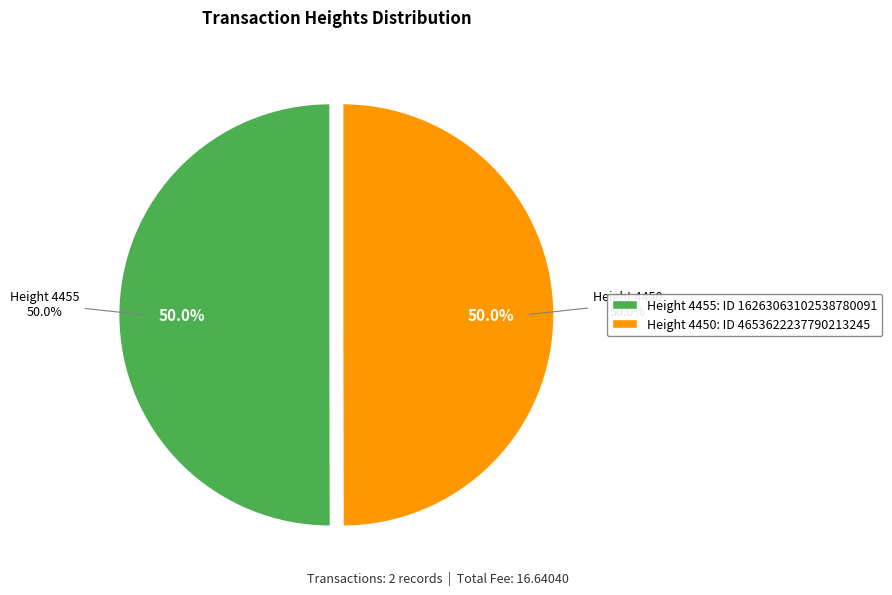

True or false: 4450 accounts for 50% of the total.

True